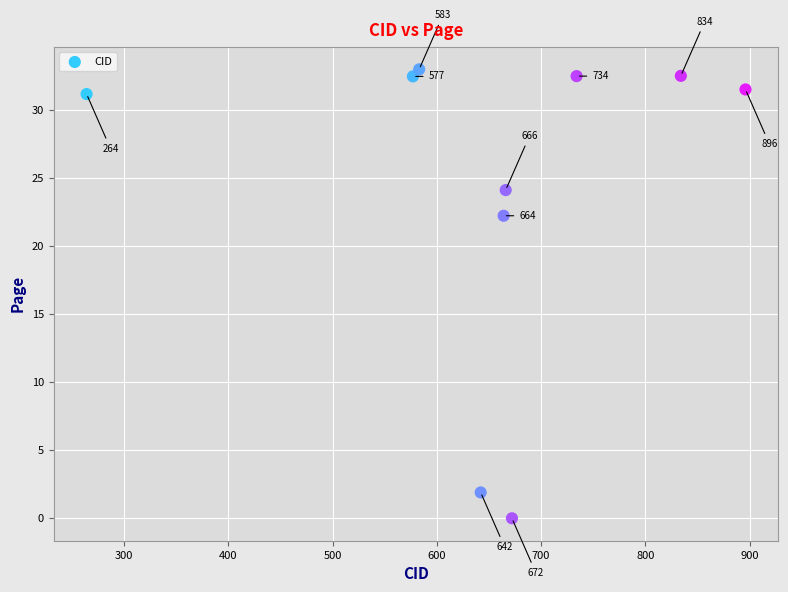

What is the range of X values (max minus min)?

632.0